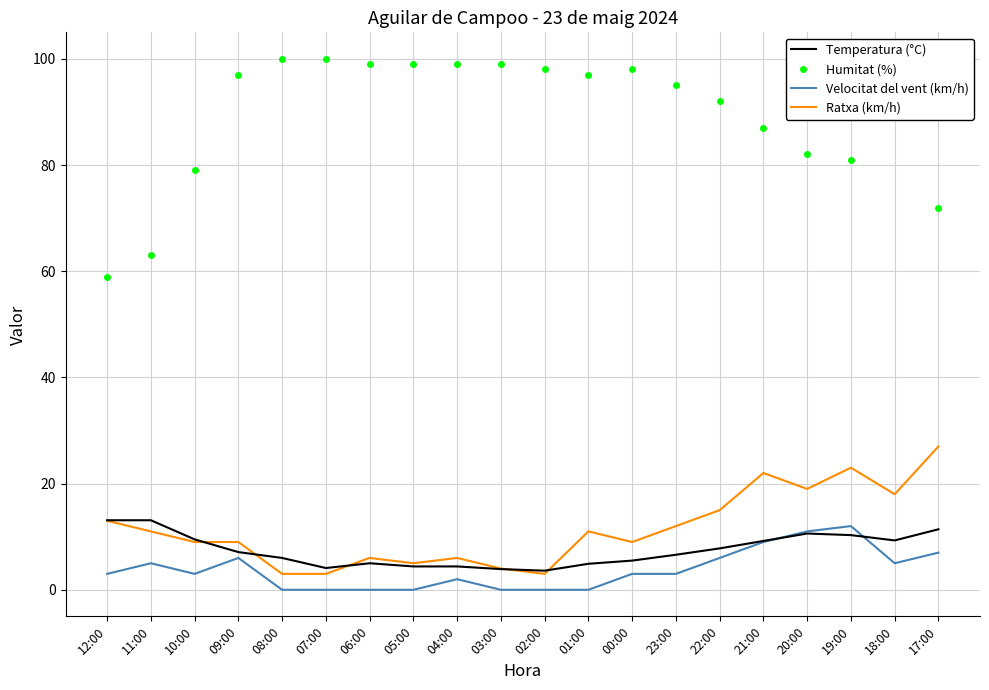

The Ratxa (km/h) series shows 27.0 at 17:00. True or false?

True